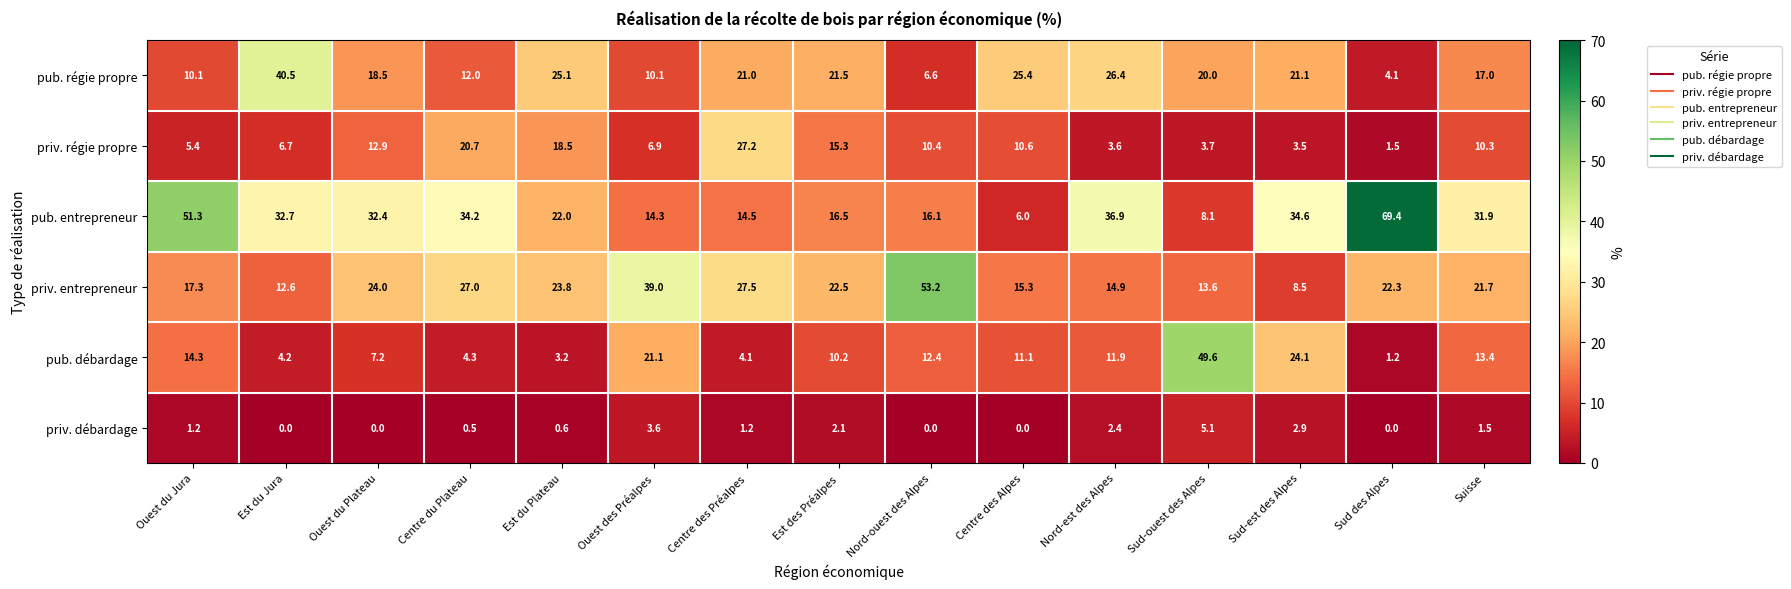

What is the sum of all pub. entrepreneur values?

420.9